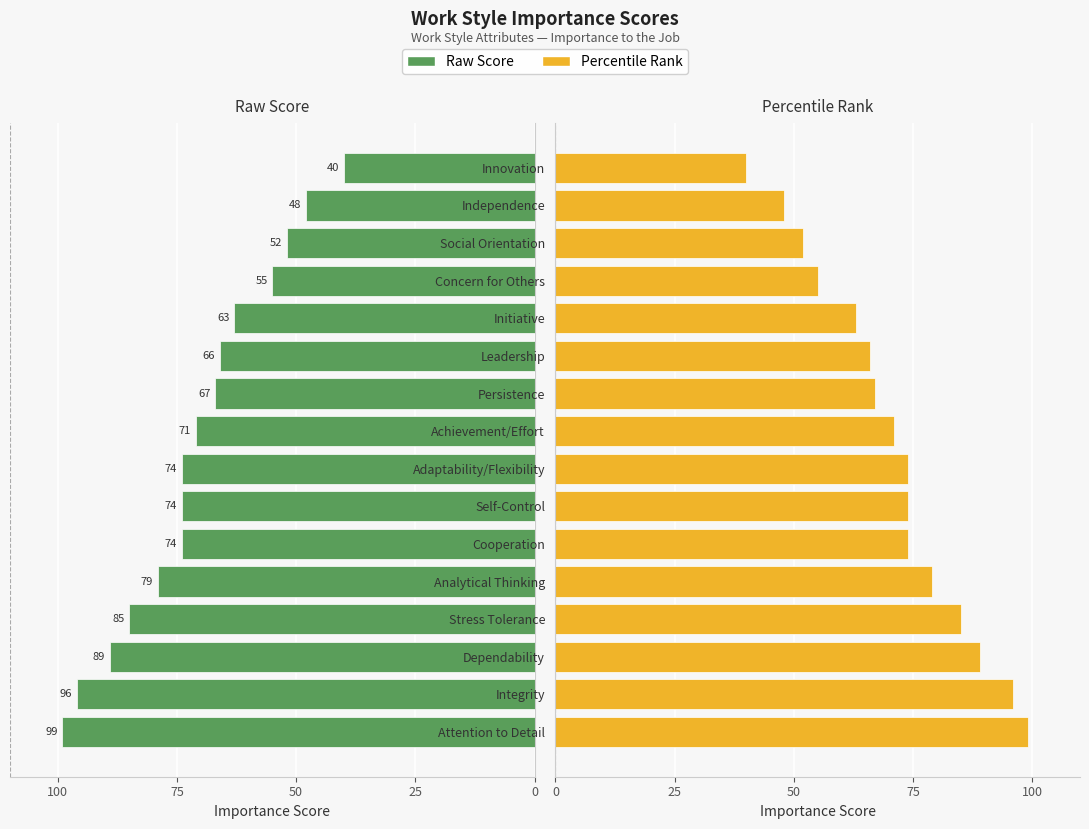

Is the value of Importance (Right) at Independence greater than the value of Importance (Left) at Cooperation?

No